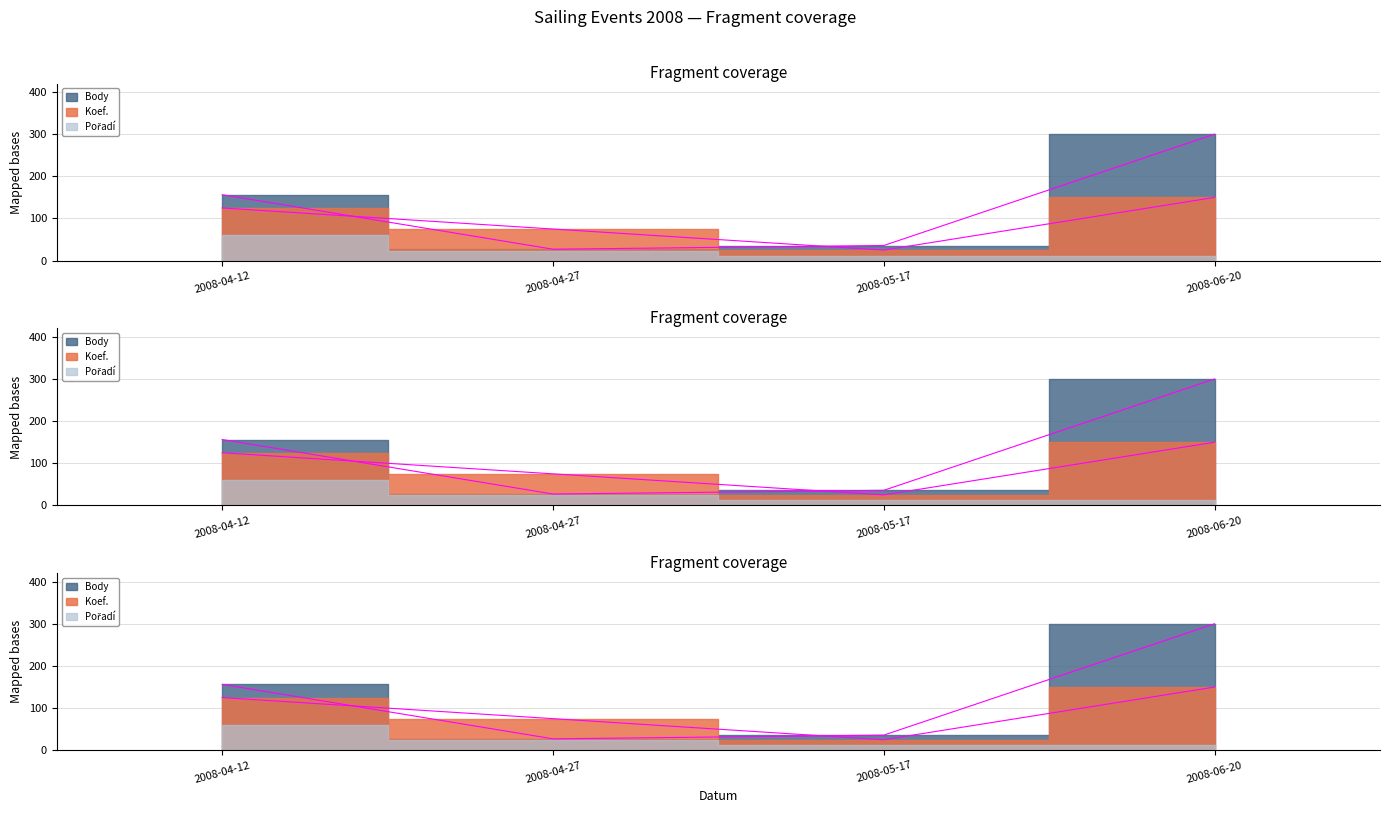

How many interior local valleys does the Body series have?

1